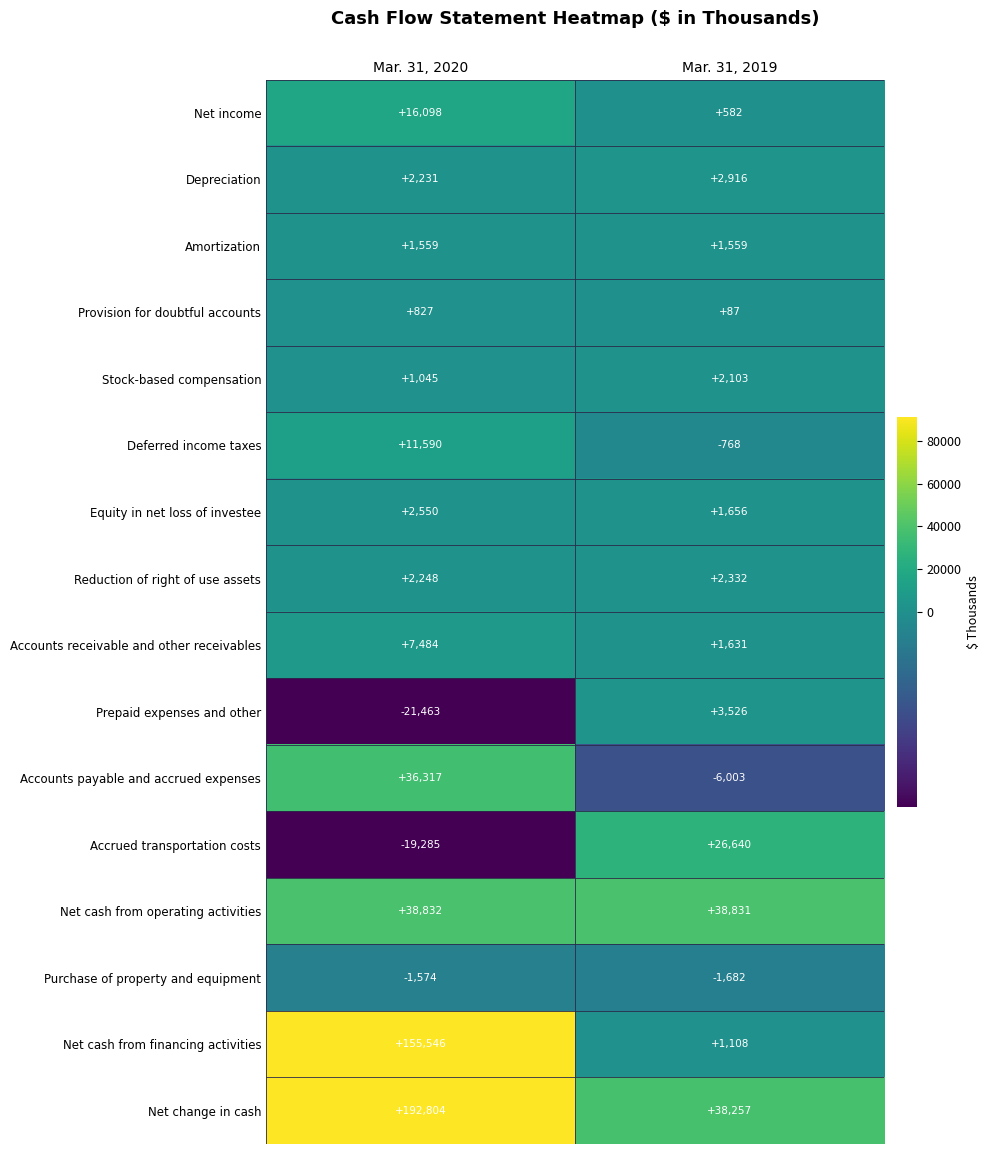

The value of Depreciation at Mar. 31, 2020 is 3873. True or false?

False